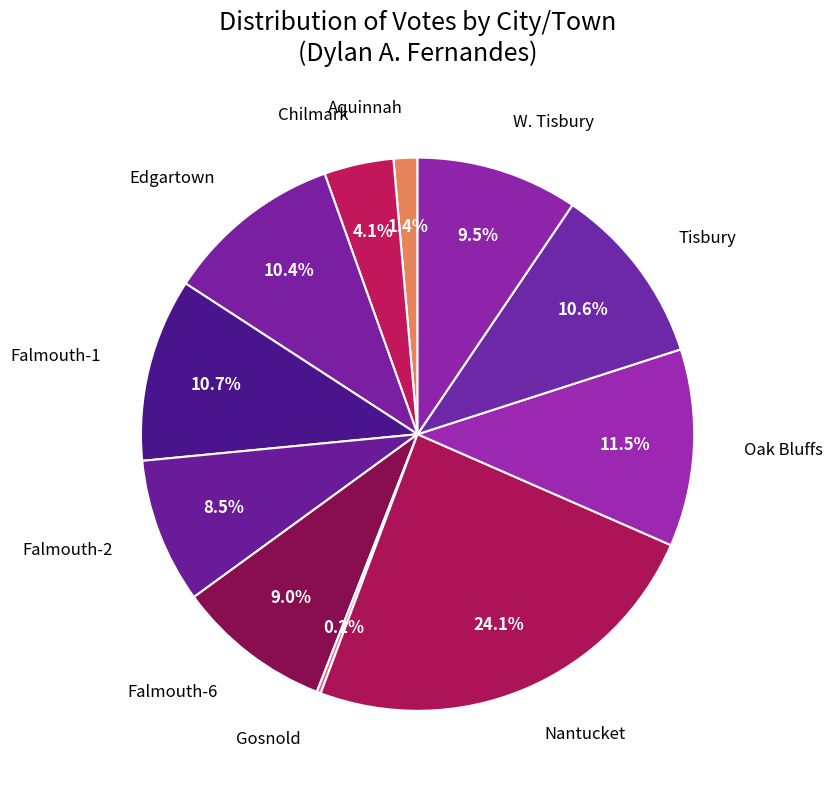

Rank the categories by value from lowest to highest.

Gosnold, Aquinnah, Chilmark, Falmouth-2, Falmouth-6, W. Tisbury, Edgartown, Tisbury, Falmouth-1, Oak Bluffs, Nantucket